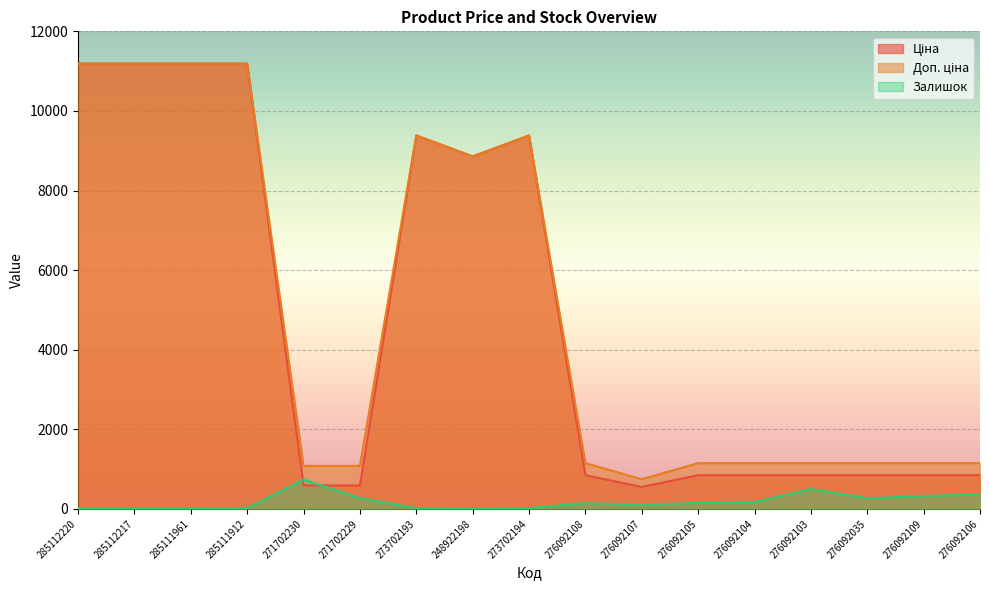

At how many categories does at least one series exceed 3935?

7